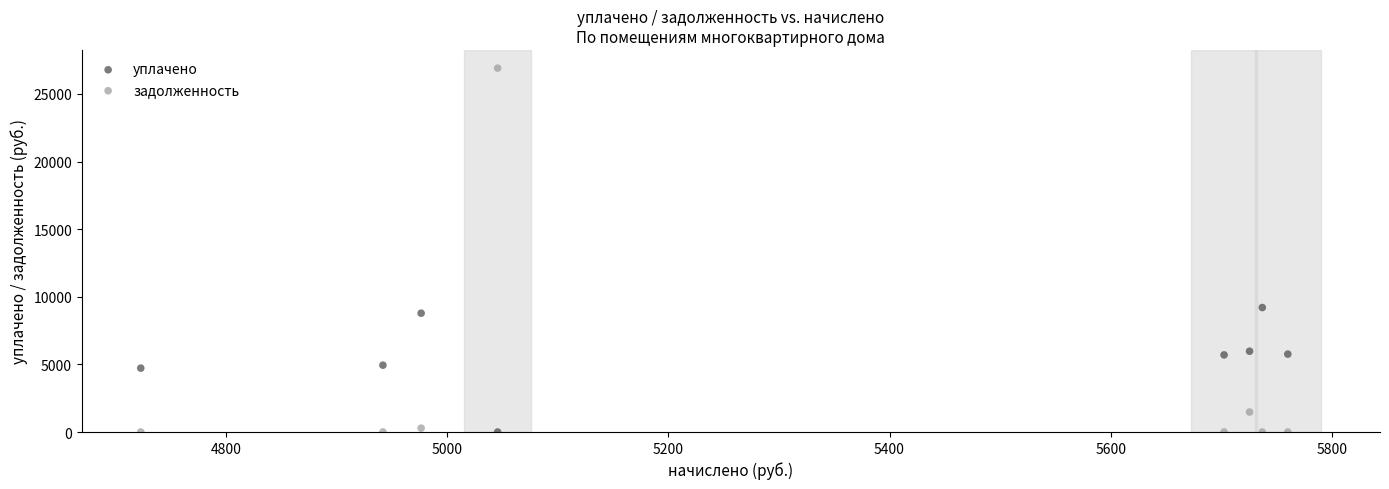

Across all series, what Y value is closest to 13454?

9204.3